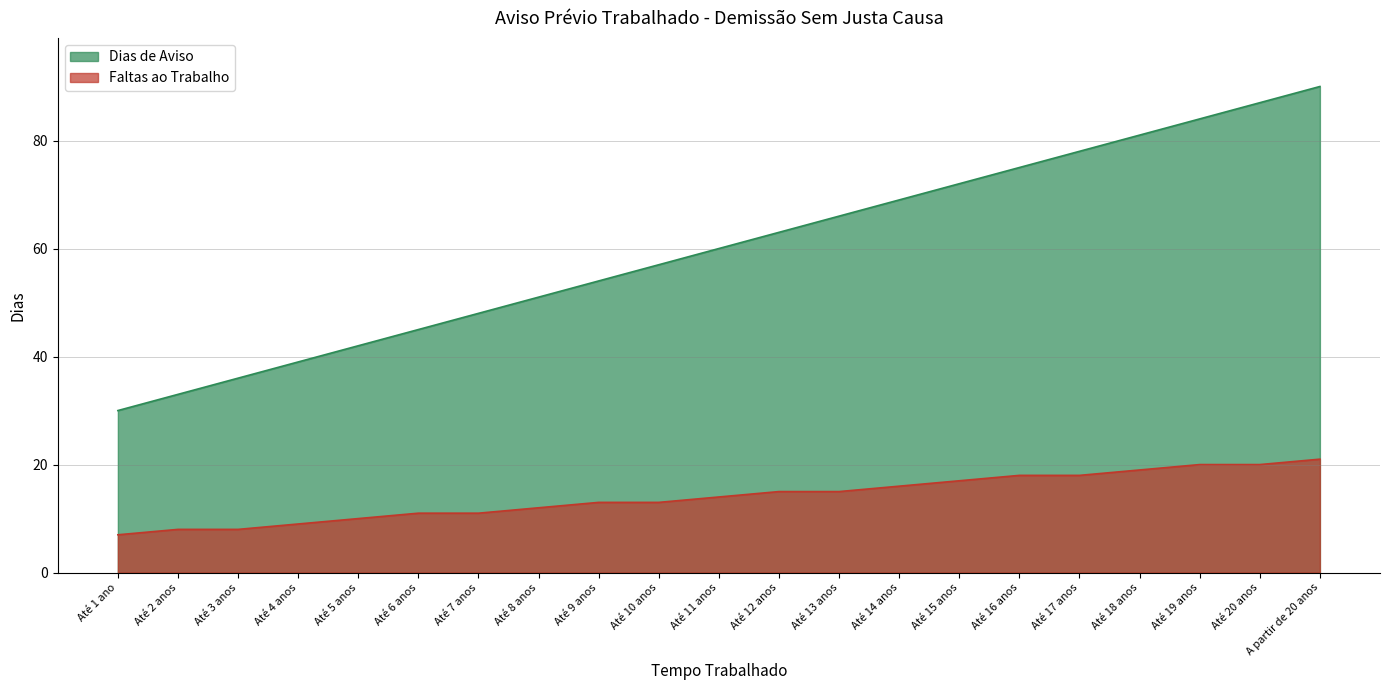

Between Até 8 anos and Até 9 anos, which is larger?

Até 9 anos